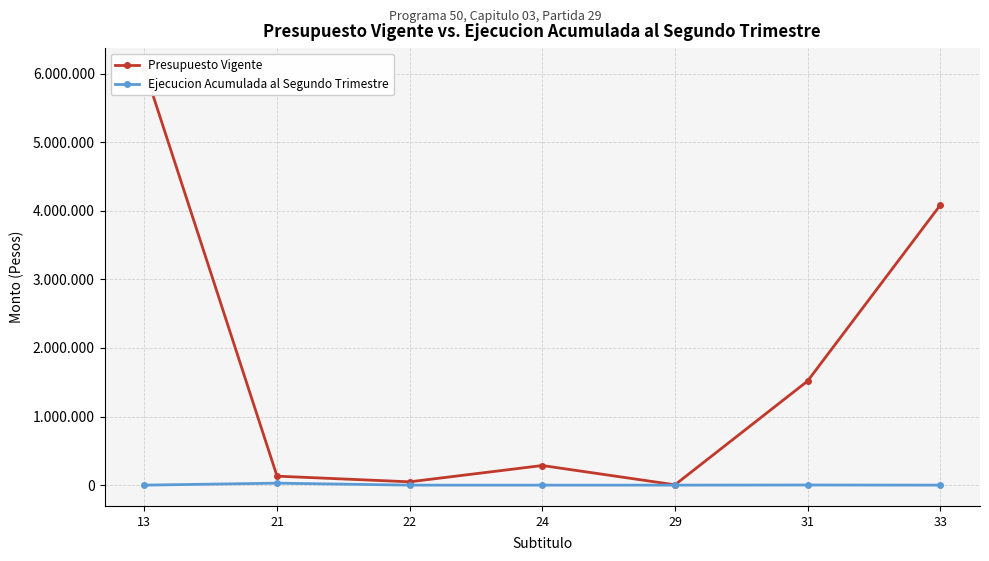

Where is the first local maximum for Ejecucion Acumulada al Segundo Trimestre?

21